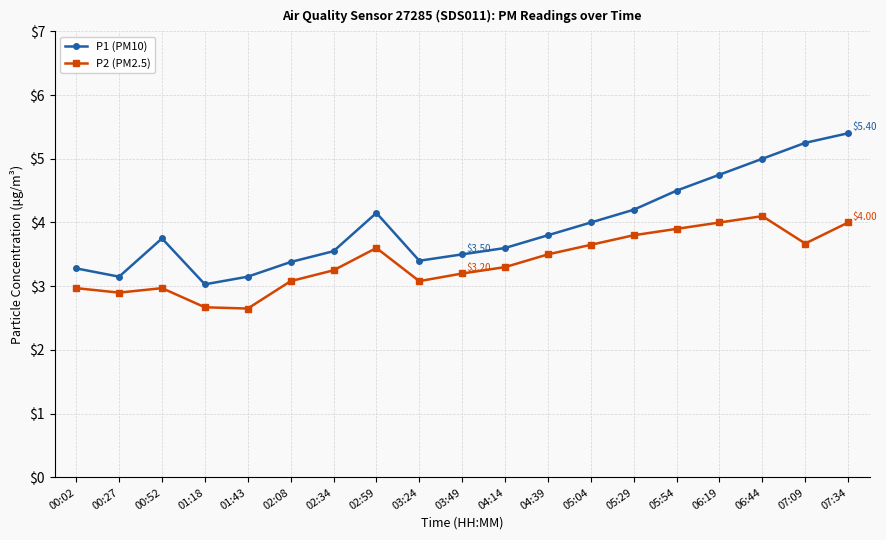

True or false: P1 (PM10) has more than 1 points higher than both neighbors.

True